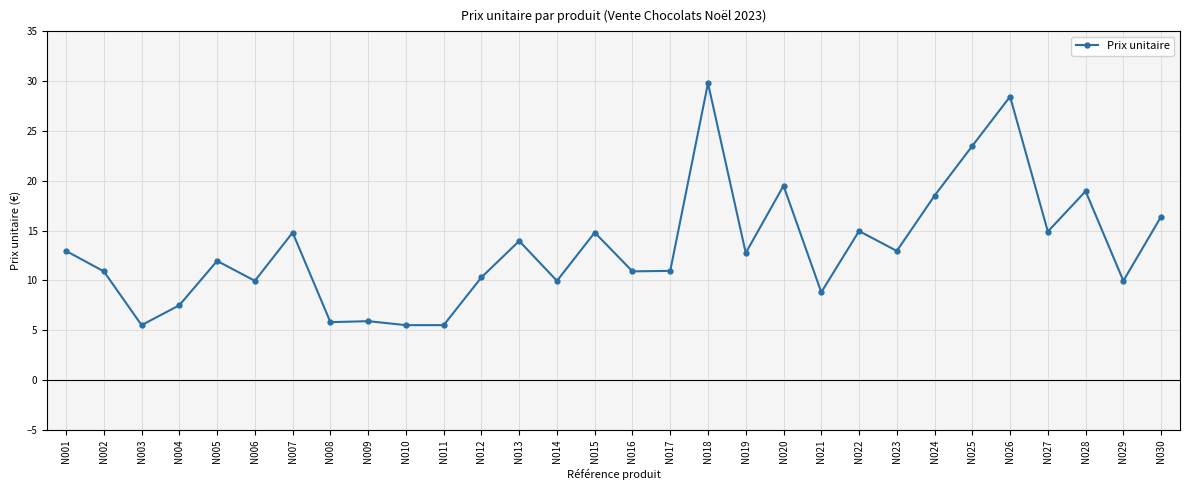

What is the ratio of the value at N005 to the value at N024?

0.6